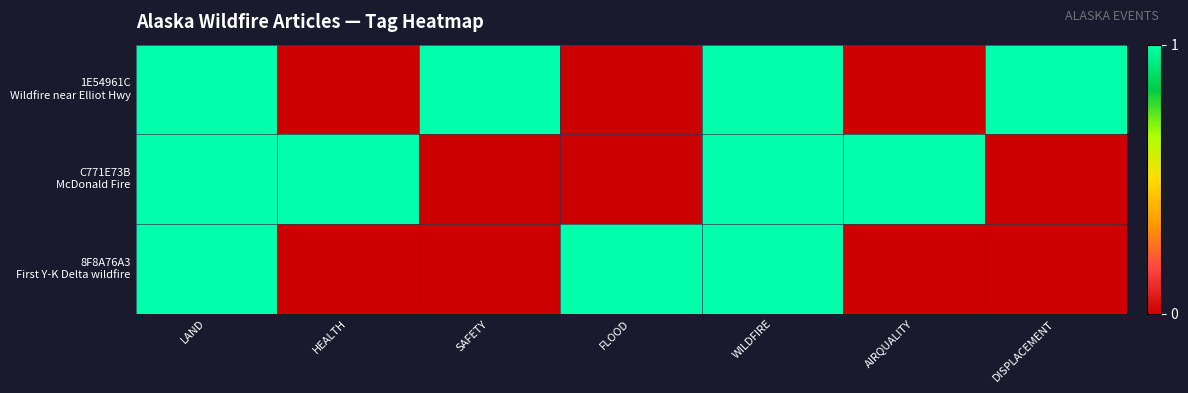

At WILDFIRE, list the series in order from smallest to largest.

1E54961C Wildfire near Elliot Hwy, C771E73B McDonald Fire, 8F8A76A3 First Y-K Delta wildfire